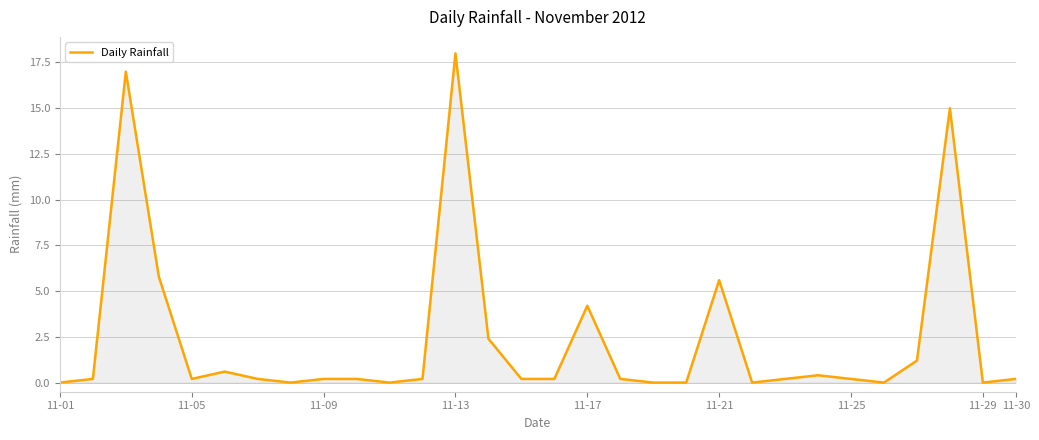

What is the maximum value shown in the chart?

18.0